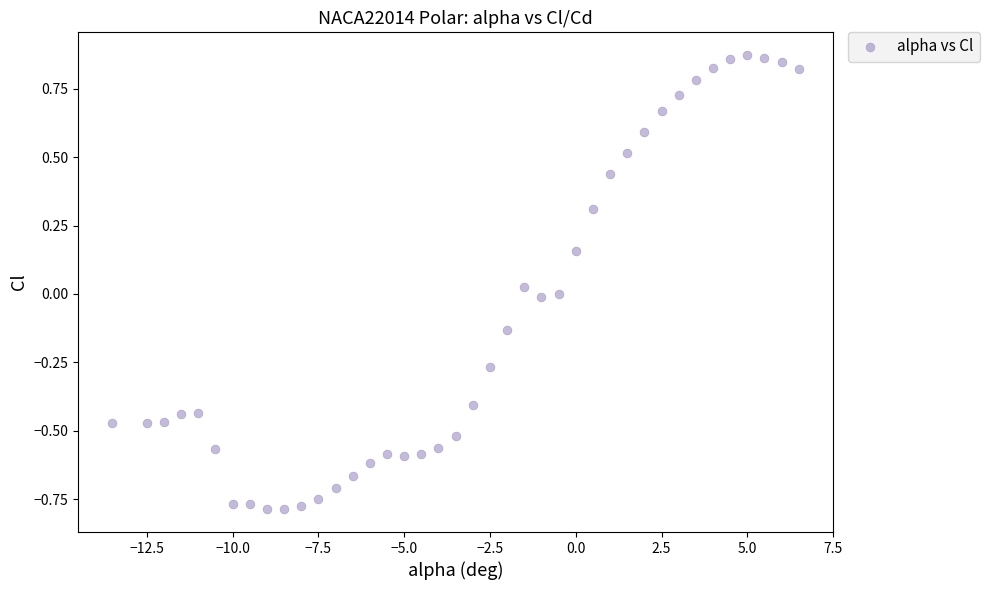

What is the range of X values (max minus min)?

20.0